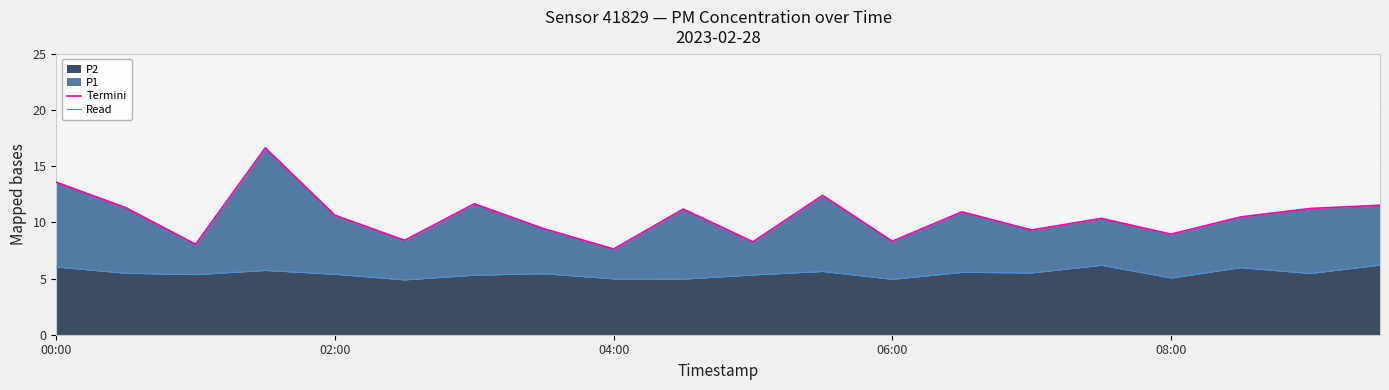

Which category has the highest value in the Read series?

19